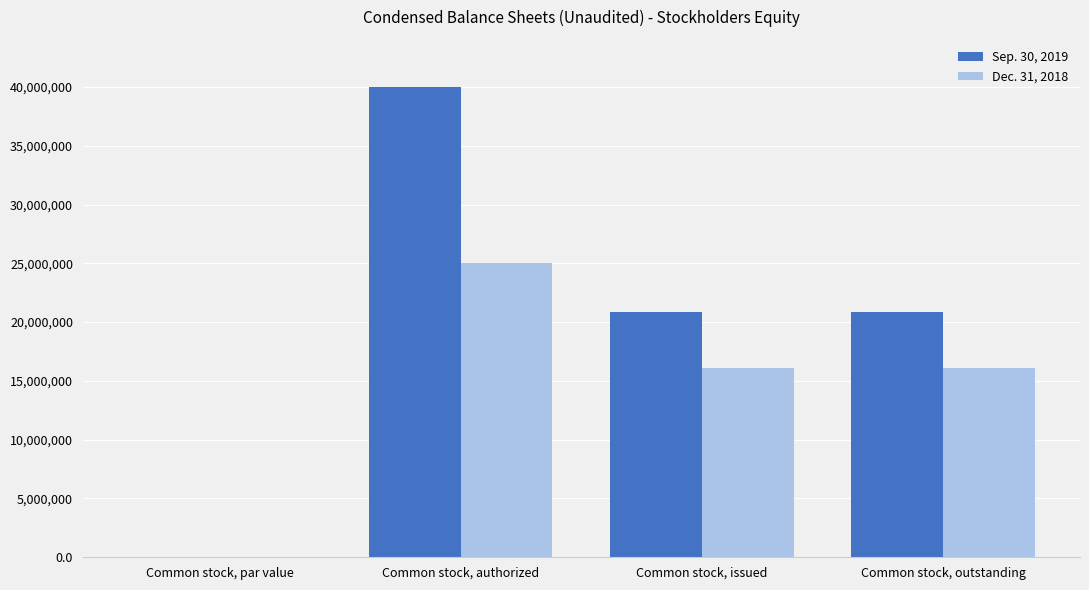

What is the maximum value for Sep. 30, 2019?

40000000.0